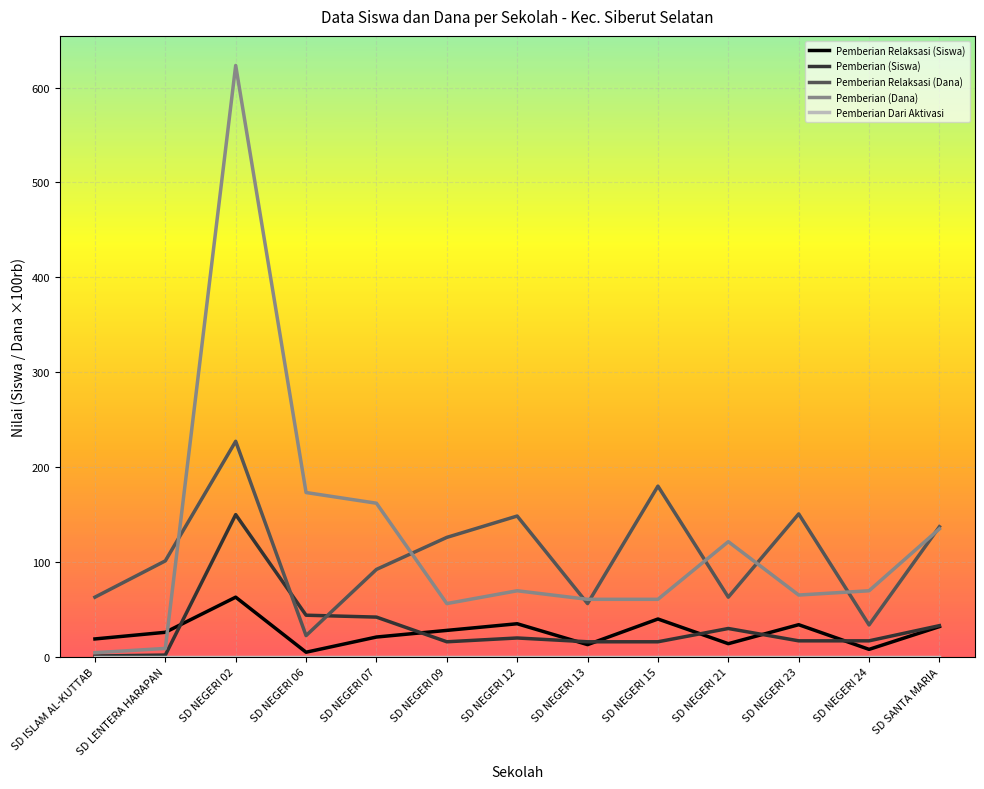

Which series changed the most between SD NEGERI 02 and SD NEGERI 09?

Pemberian (Dana)